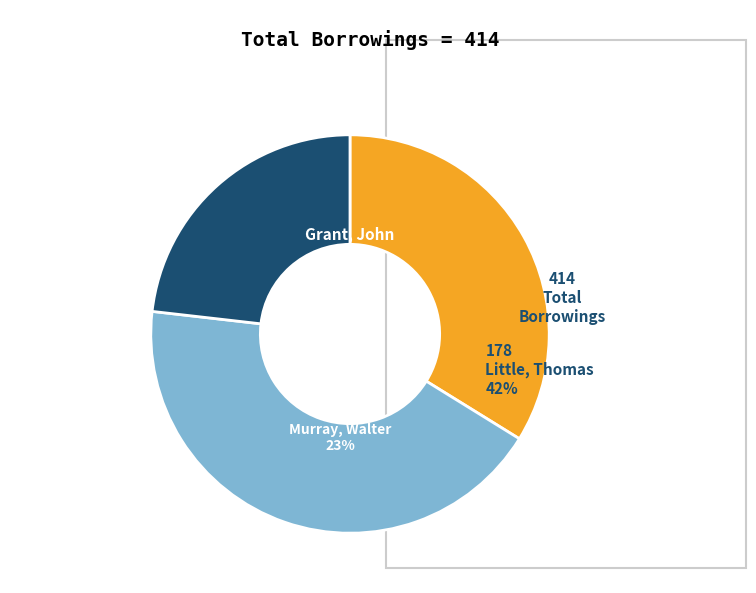

To the nearest percent, what percentage of the pie is Grant, John?

34%